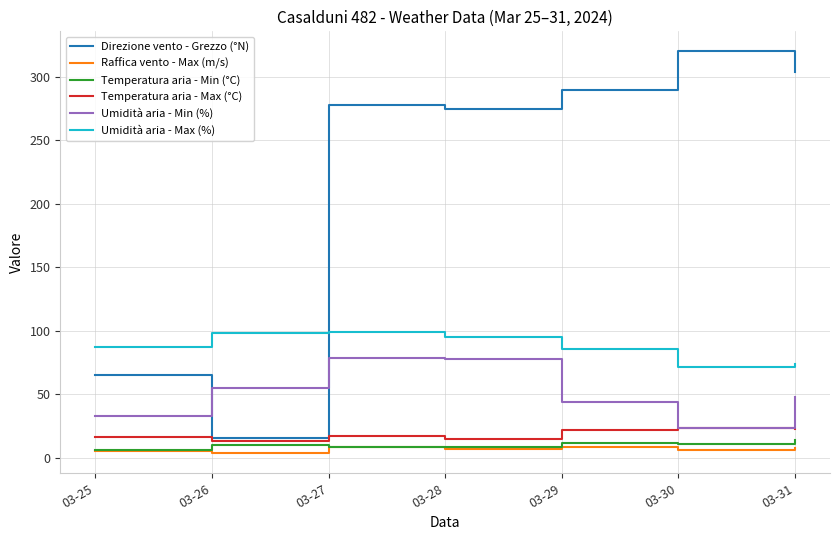

What is the sum of all Temperatura aria - Max (°C) values?

131.7